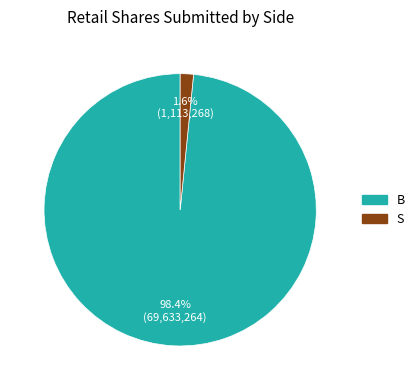

To the nearest percent, what is the average slice percentage?

50%